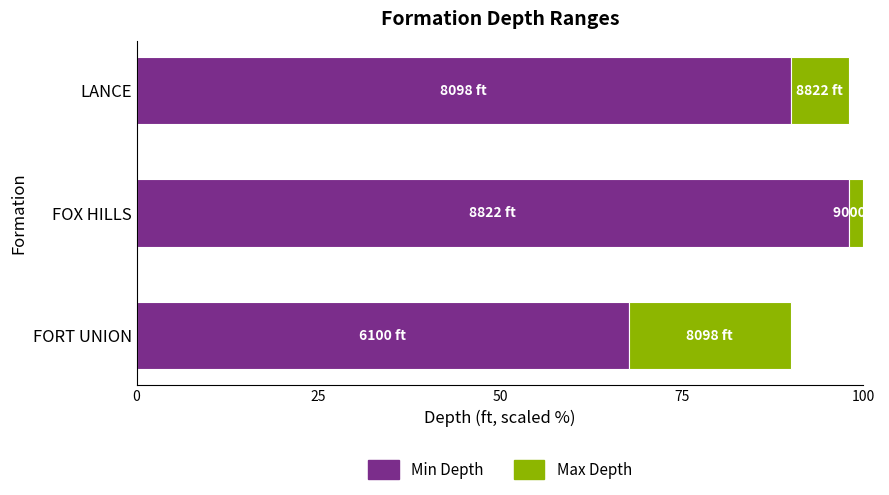

What is the total value across all series at LANCE?

98.0